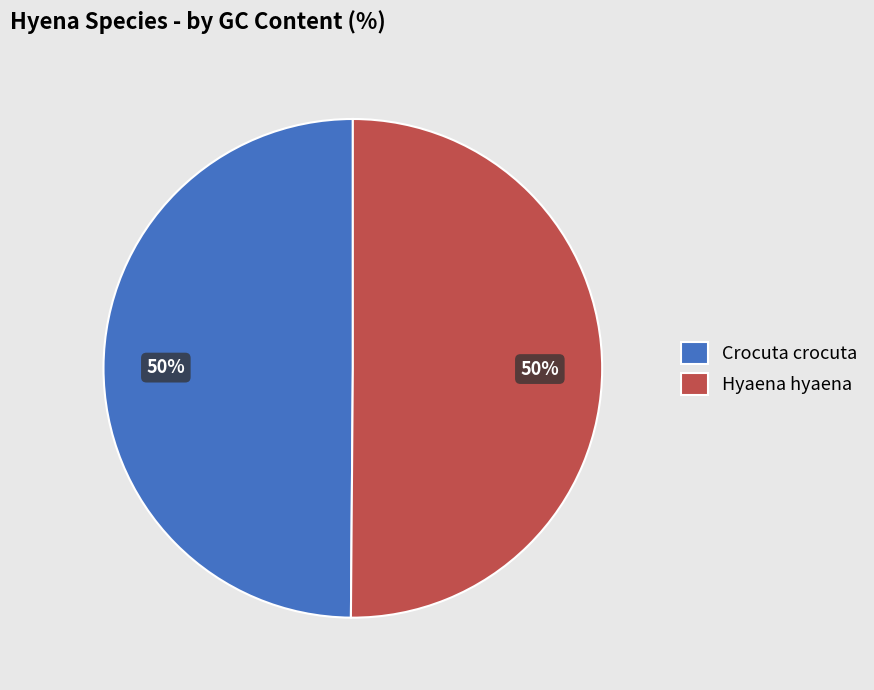

What is the ratio of the value at Hyaena hyaena to the value at Crocuta crocuta?

1.0